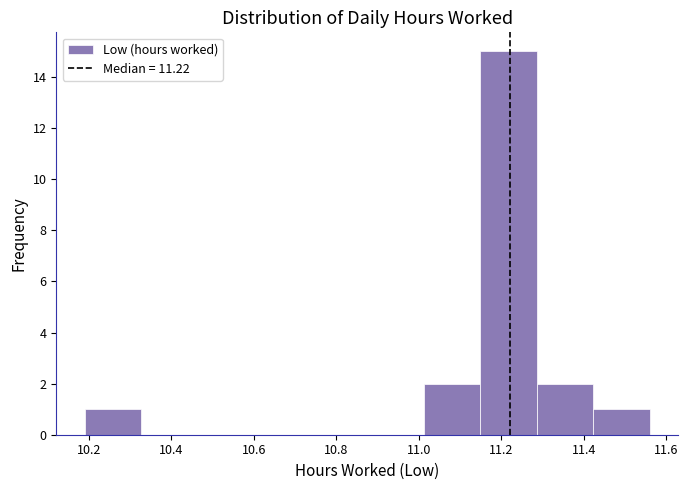

What is the height of the bar covering 11.14 to 11.28 on the x-axis? Neither the bar edges nor the heights are printed on the chart, so give them approximately, as read against the axes.

15